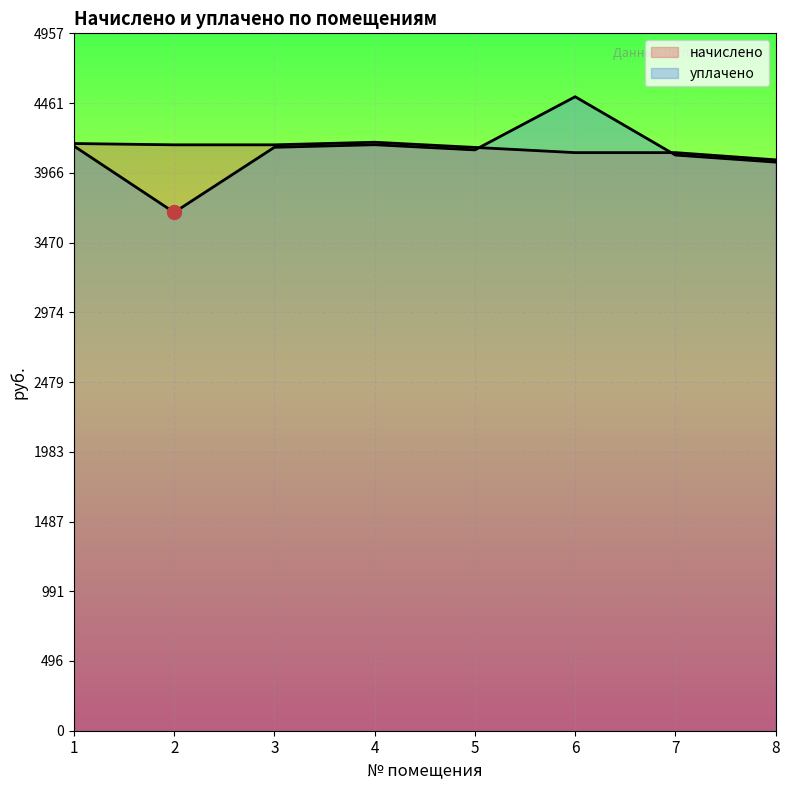

Reading left to right, list all the values displayed in this chart.

начислено: 4173.8	4164.6	4164.6	4183.0	4146.0	4109.1	4109.1	4057.8
уплачено: 4156.1	3684.2	4147.0	4165.4	4128.5	4506.4	4091.8	4041.7